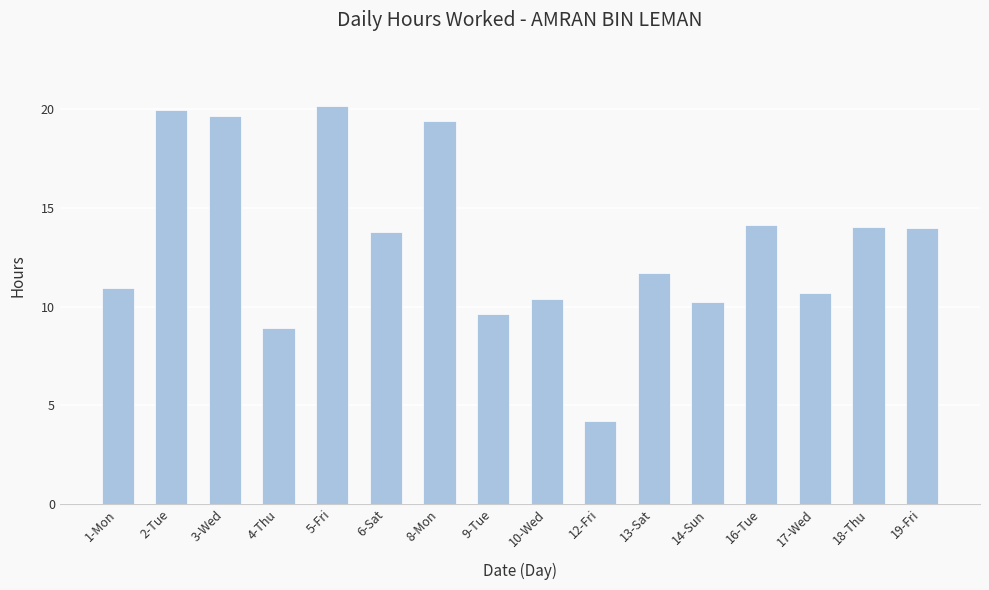

The value at 4-Thu is 15.5. True or false?

False